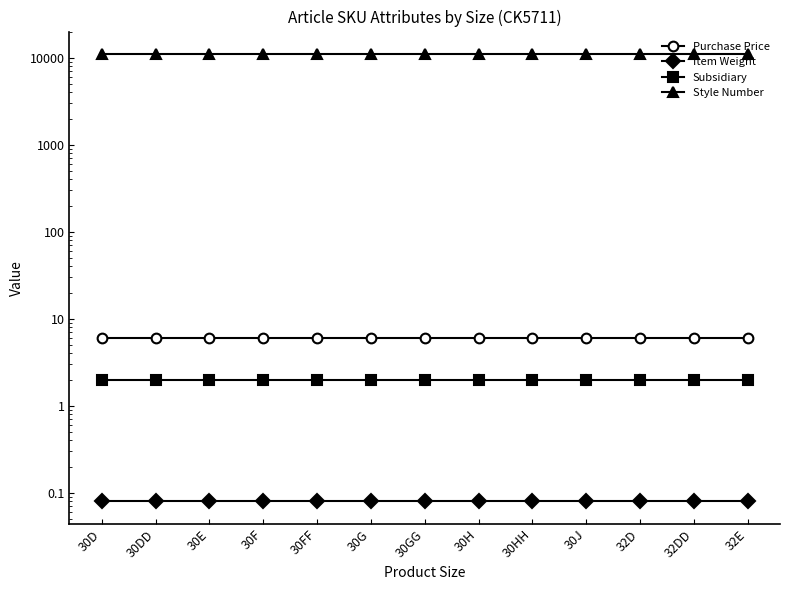

What is the label of the 8th point from the right?

30G